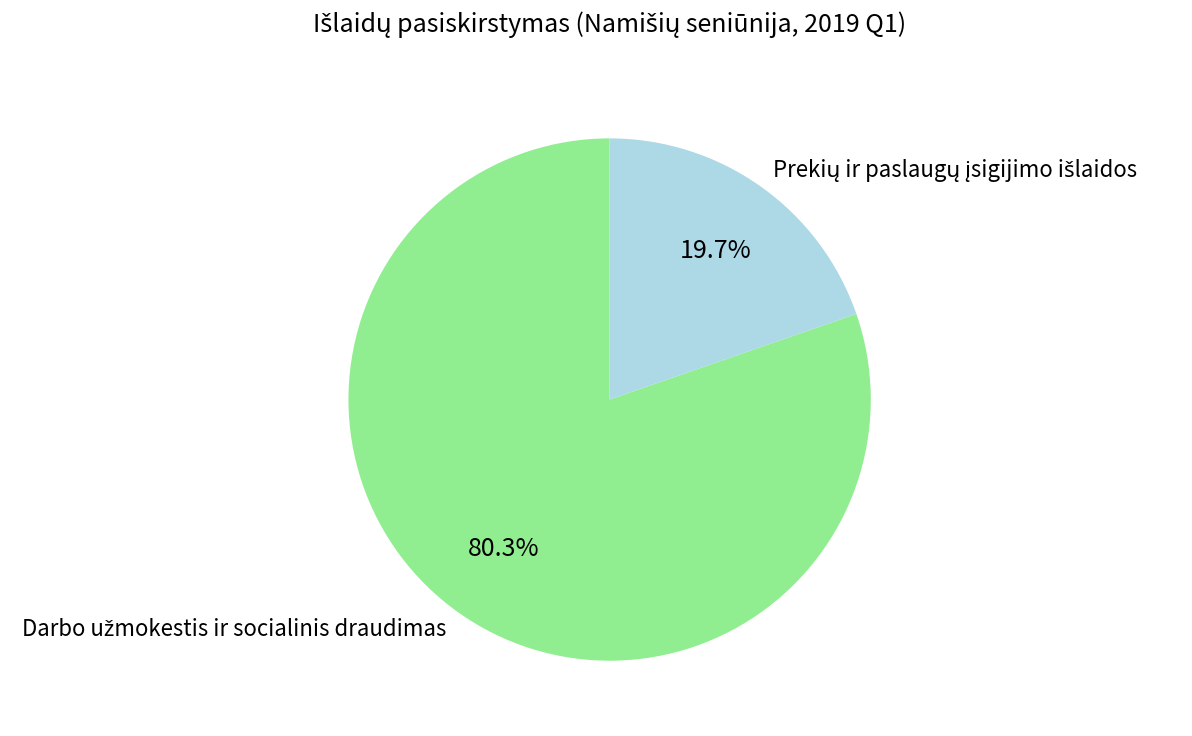

Is there any slice that represents more than half of the pie?

Yes